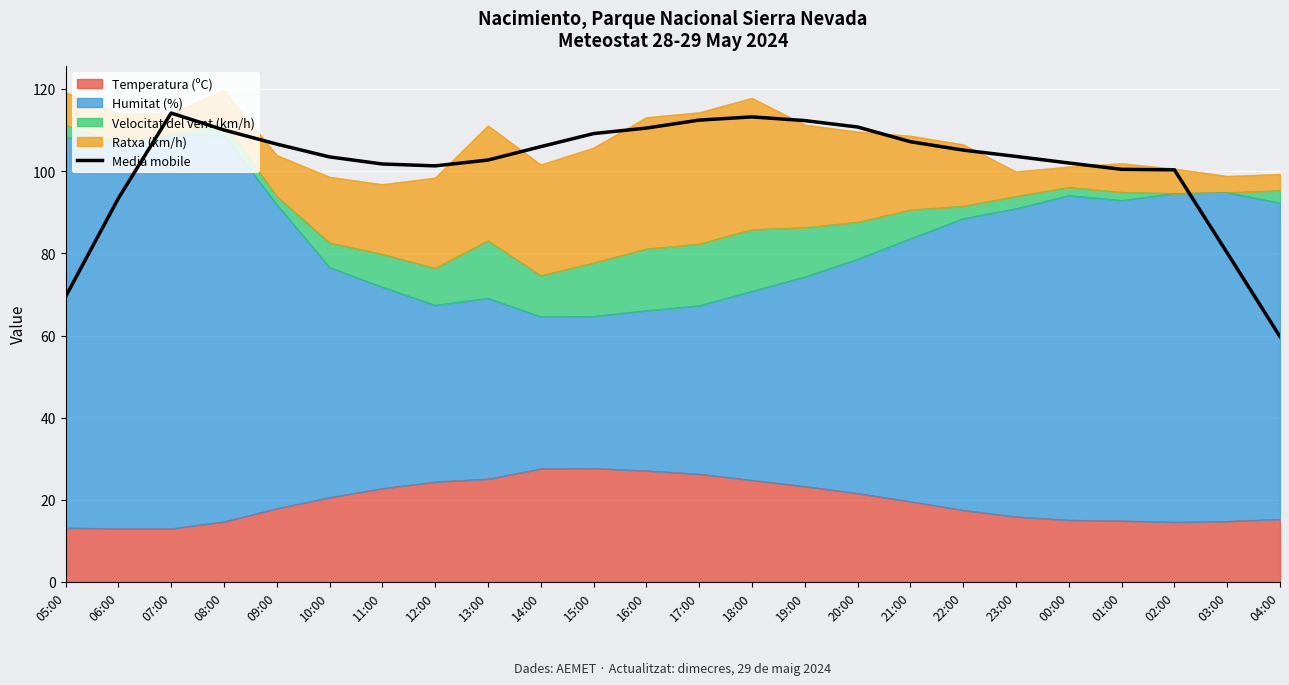

Count the number of values greater than 105.

12